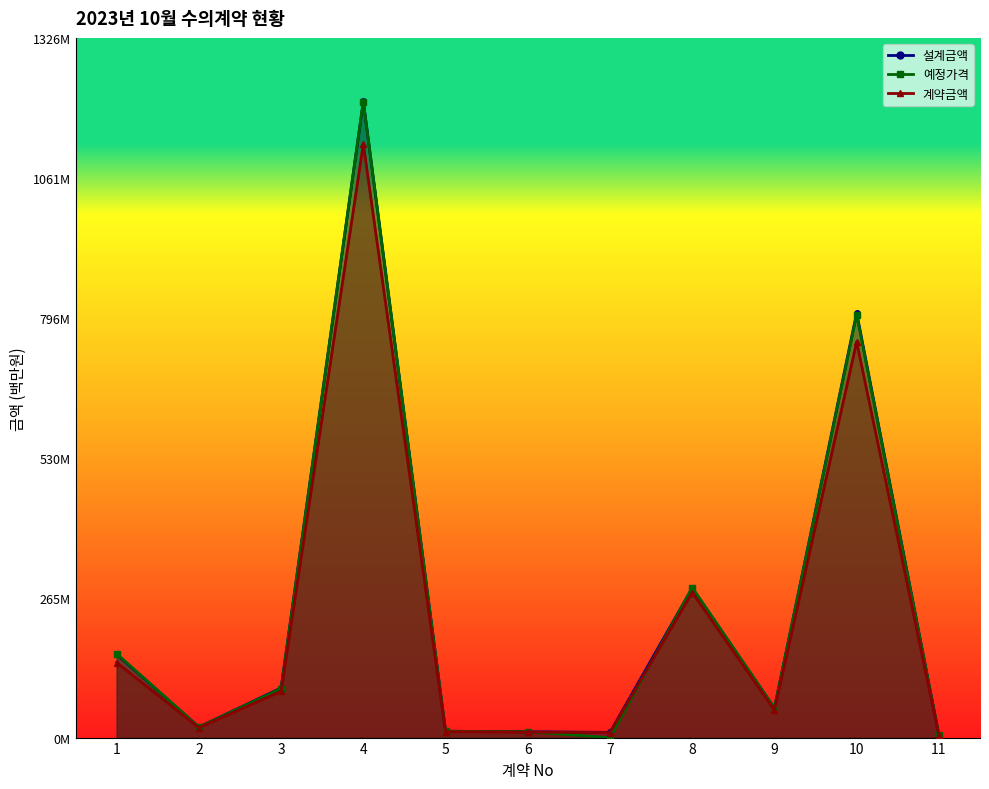

Where is 계약금액 nearest to the value 564?

10